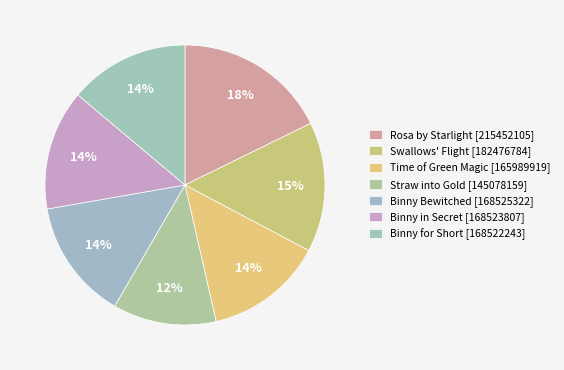

True or false: Binny Bewitched accounts for 14% of the total.

True